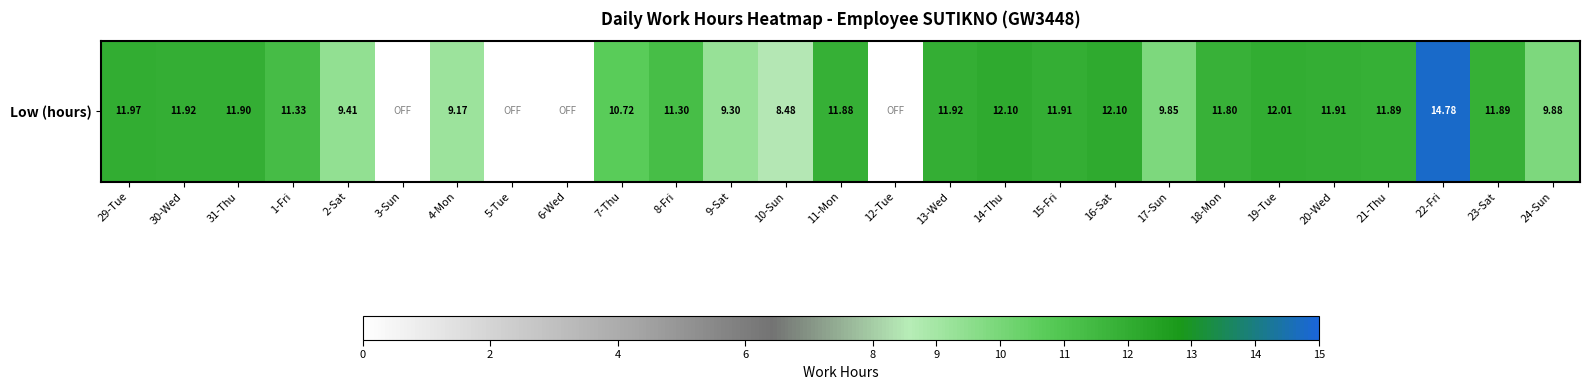

Reading right to left, list all the values displayed in this chart.

24-Sun=9.9	23-Sat=11.9	22-Fri=14.8	21-Thu=11.9	20-Wed=11.9	19-Tue=12.0	18-Mon=11.8	17-Sun=9.8	16-Sat=12.1	15-Fri=11.9	14-Thu=12.1	13-Wed=11.9	12-Tue=0.0	11-Mon=11.9	10-Sun=8.5	9-Sat=9.3	8-Fri=11.3	7-Thu=10.7	6-Wed=0.0	5-Tue=0.0	4-Mon=9.2	3-Sun=0.0	2-Sat=9.4	1-Fri=11.3	31-Thu=11.9	30-Wed=11.9	29-Tue=12.0